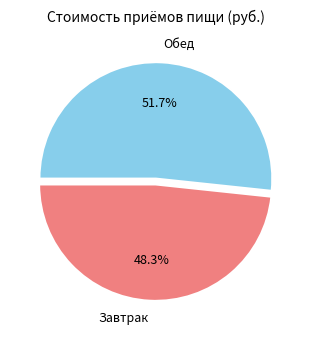

Count the number of slices in the pie.

2